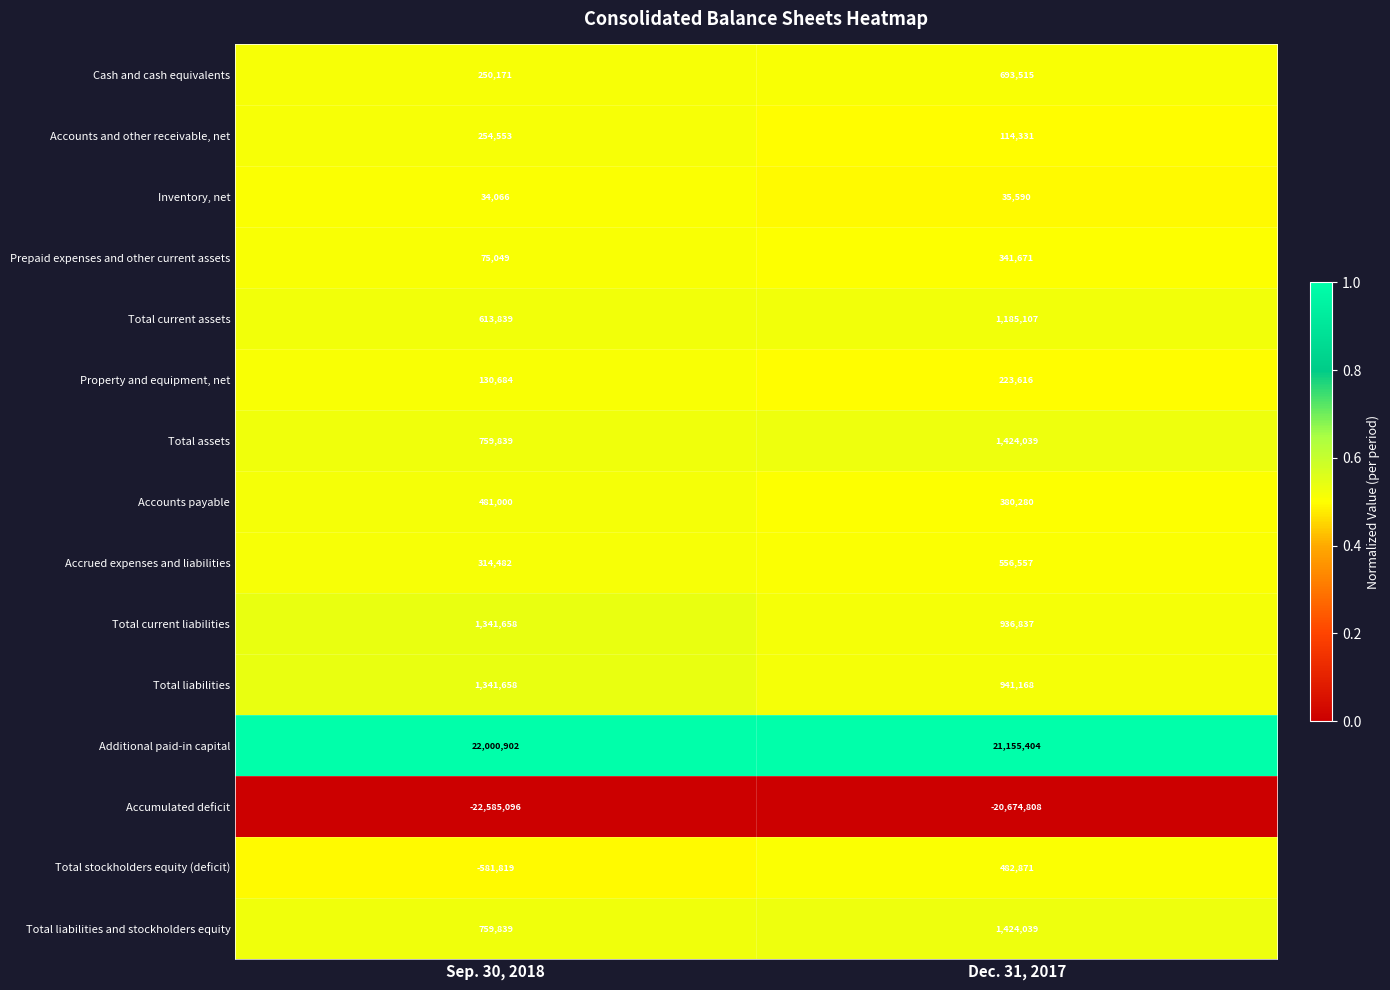

What is the average value of the Total current assets series?

899473